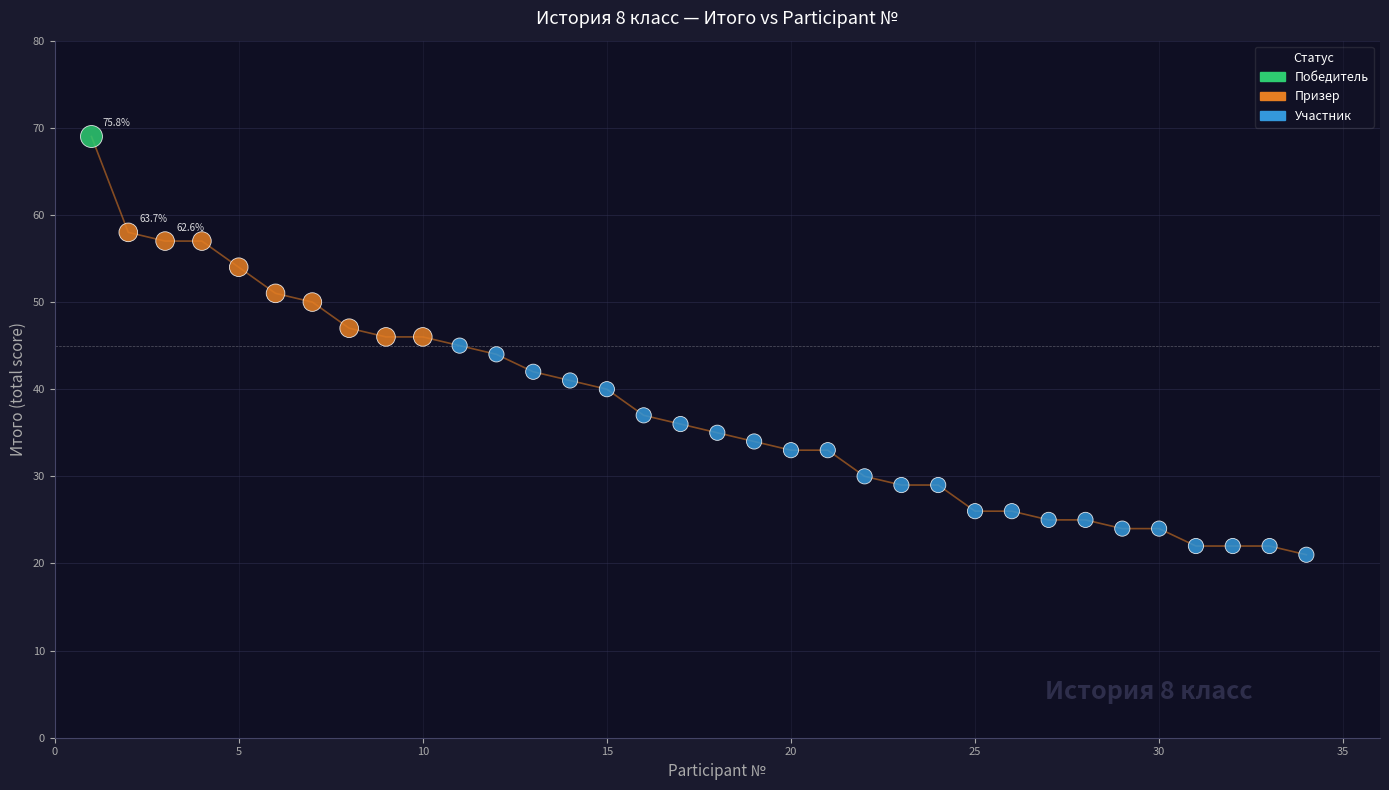

What is the maximum value shown in the chart?

69